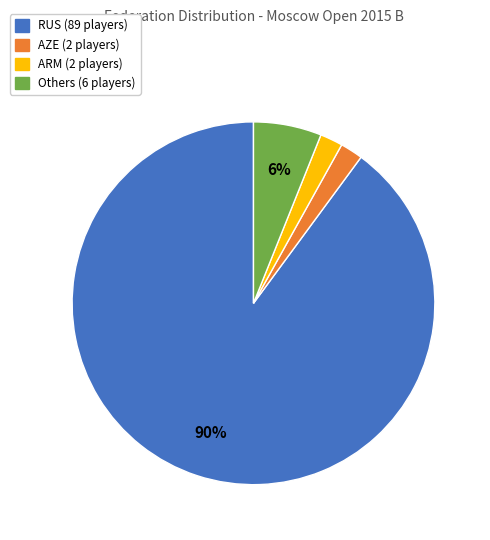

To the nearest percent, what is the difference between the largest and smallest slice percentages?

88%